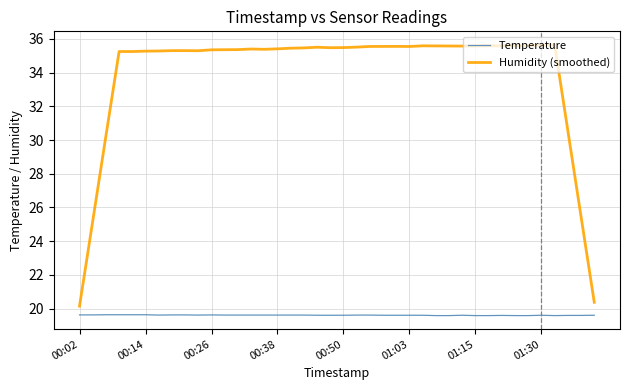

List the series in order of their peak value, highest first.

Humidity (smoothed), Temperature